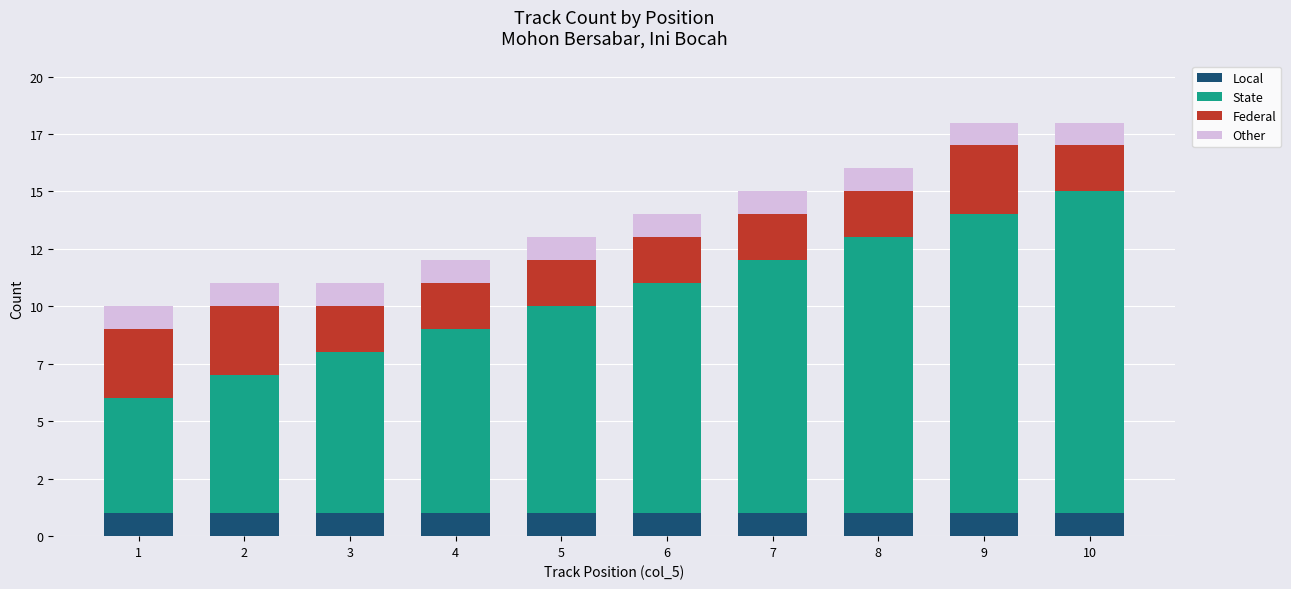

Between 8 and 1, which is larger?

8